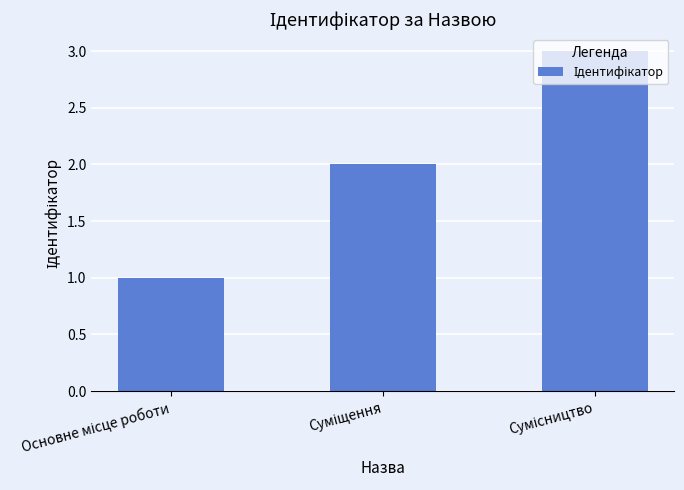

Does the chart contain stacked bars?

No